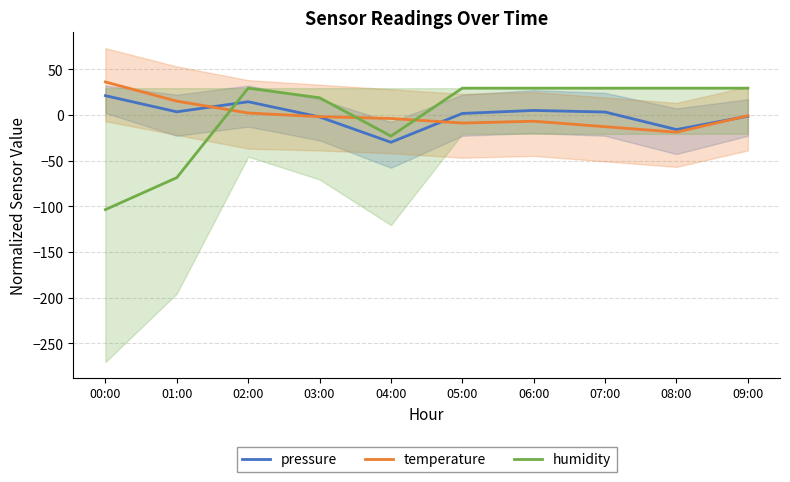

How many intersections are there between pressure and humidity?

1